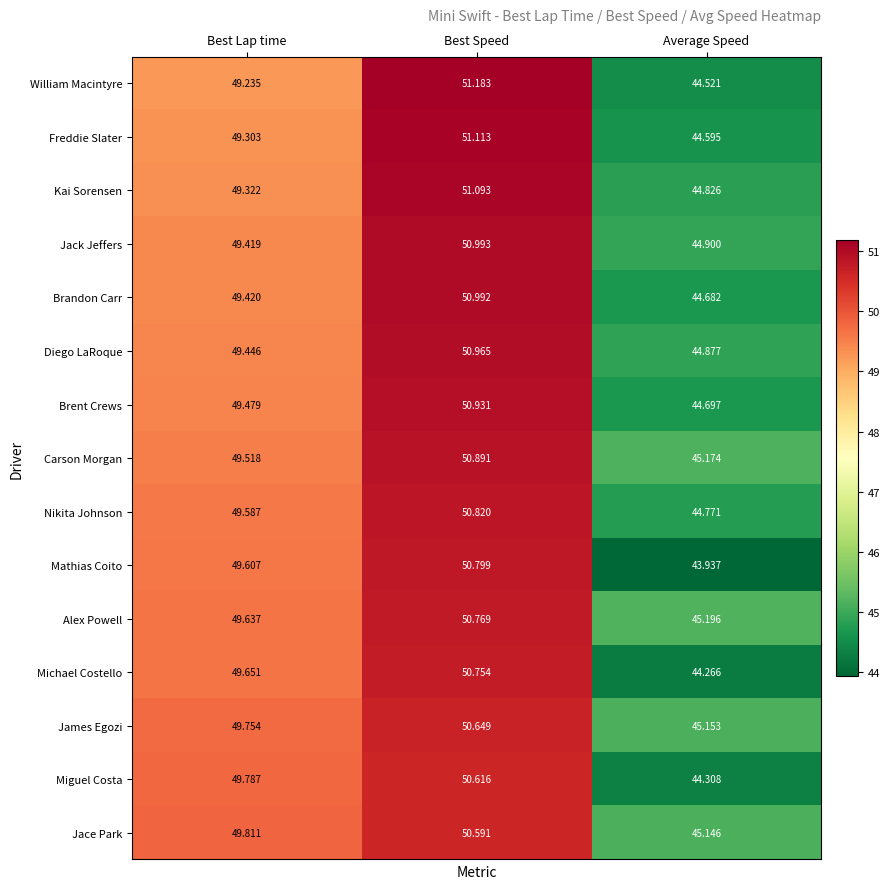

At which category is the sum across all series the highest?

Best Speed